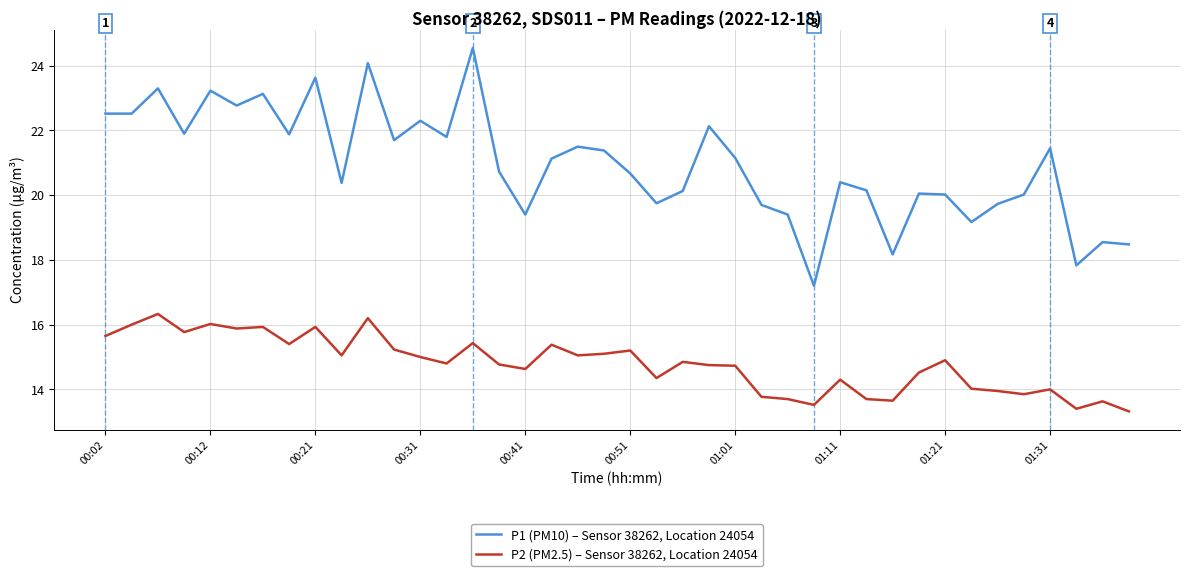

True or false: P1 (PM10) – Sensor 38262, Location 24054 and P2 (PM2.5) – Sensor 38262, Location 24054 intersect in this chart.

False